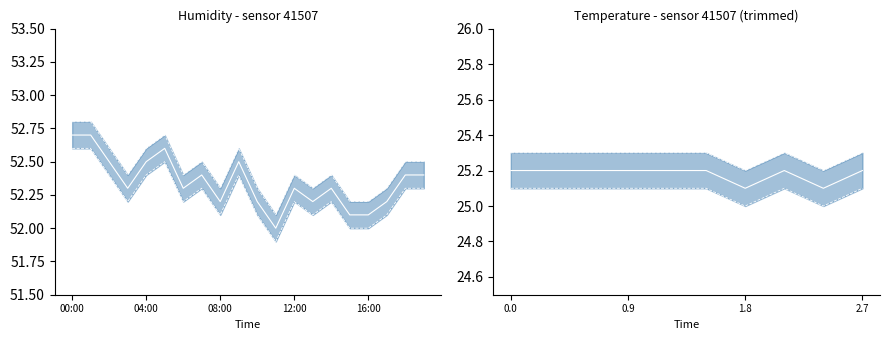

Is it true that humidity equals 52.1 at 10:00?

True